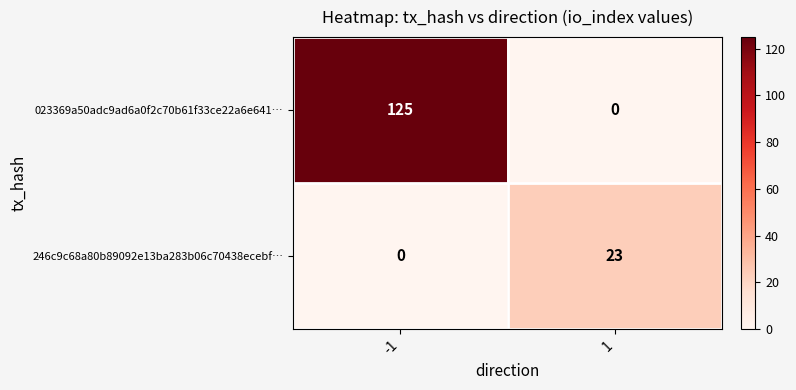

Reading left to right, list all the values displayed in this chart.

023369a50adc9ad6a0f2c70b61f33ce22a6e641…: 125	0
246c9c68a80b89092e13ba283b06c70438ecebf…: 0	23